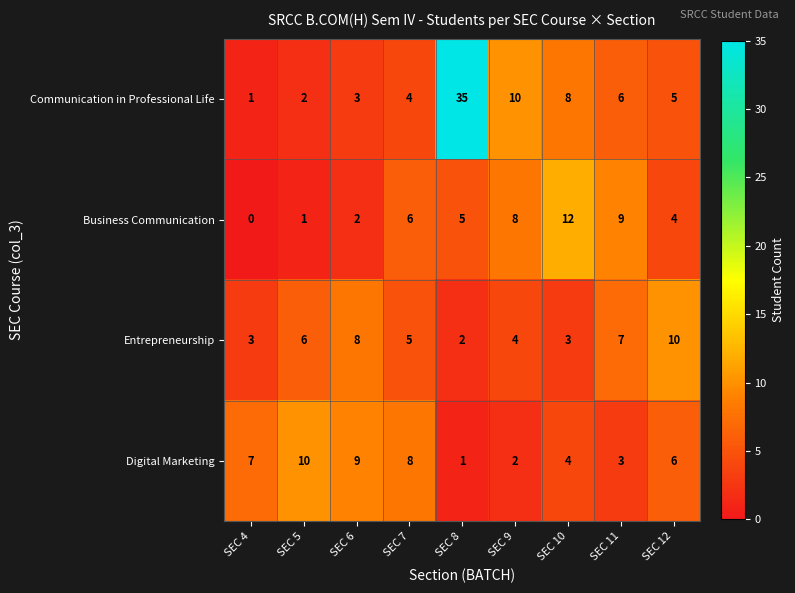

At which category is the sum across all series the highest?

SEC 8